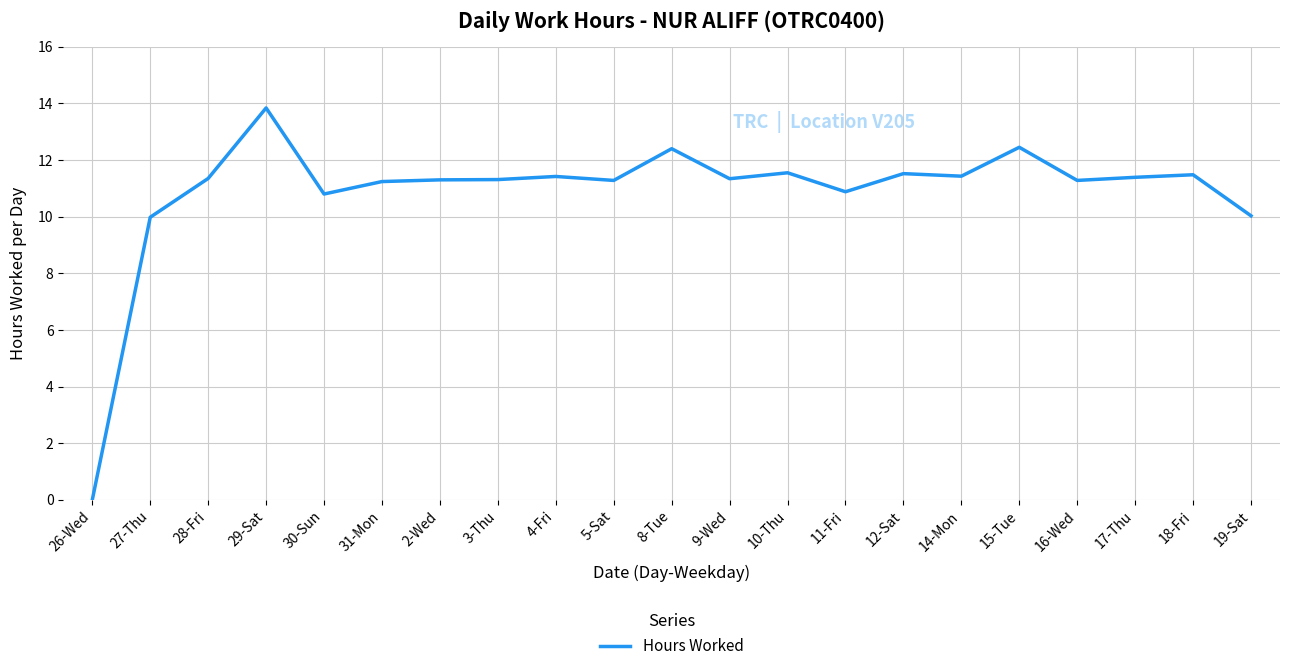

The value at 2-Wed is 17.5. True or false?

False